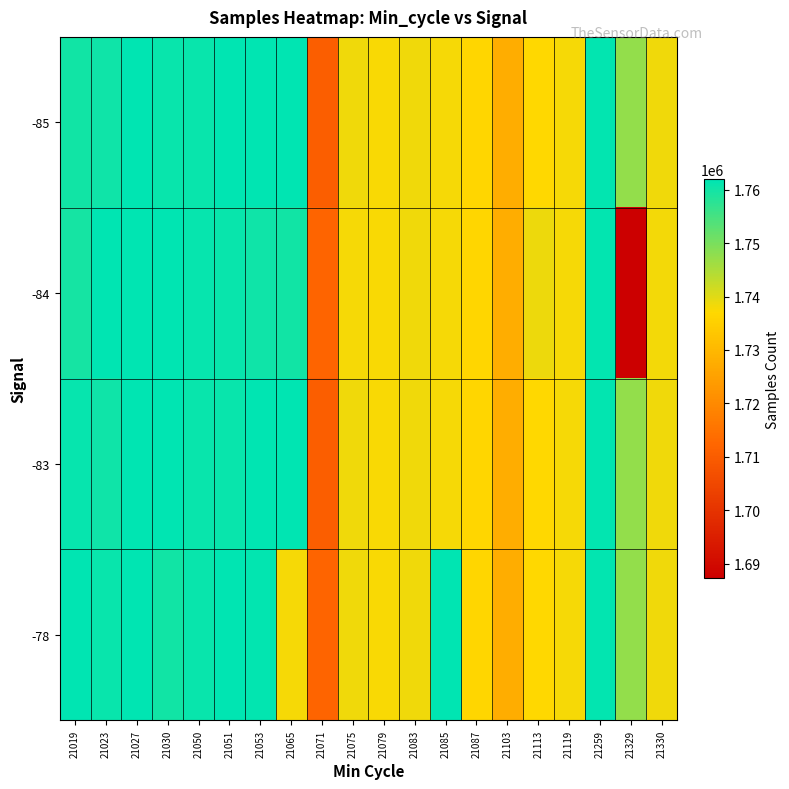

At which category does the chart reach its peak across all series?

21027